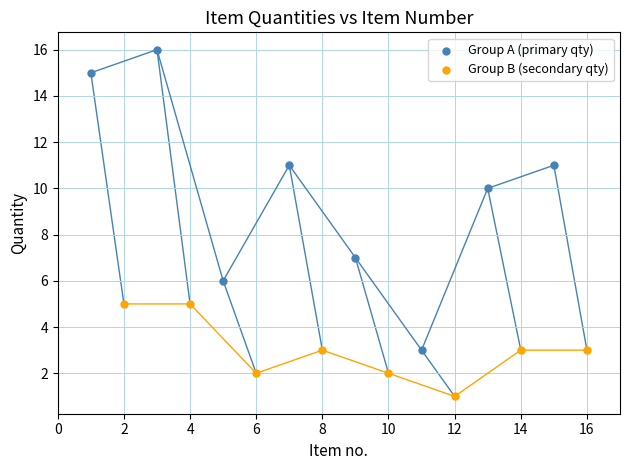

What are all the series names shown in the legend?

Group A (primary qty), Group B (secondary qty)